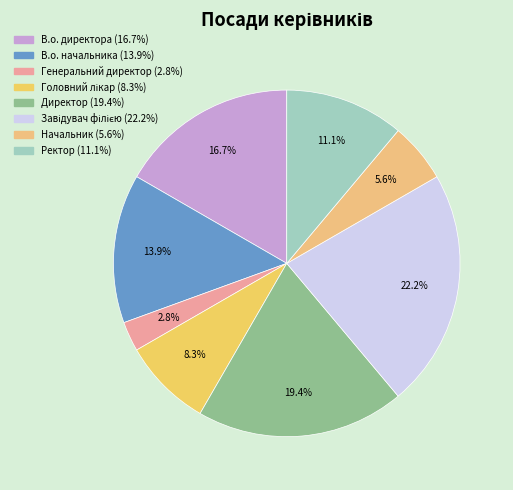

Which slice is the smallest?

Генеральний директор